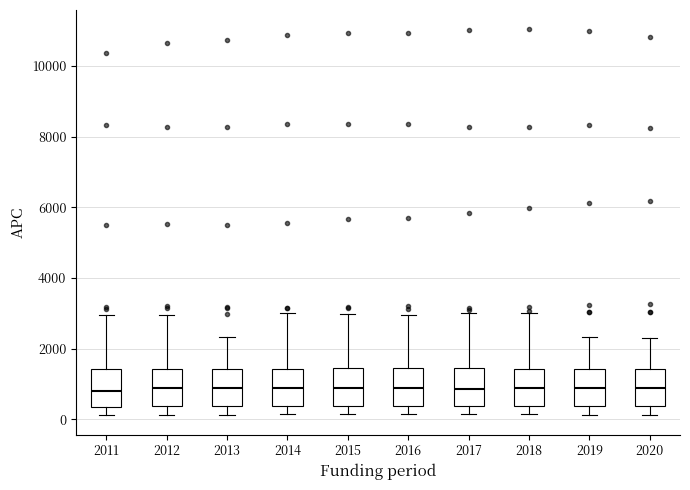

Reading left to right, transcribe this box plot: for each box, give where its median line is, the range the box spans, and where its two whiskers end, as read against the y-axis. The values are not printed on the chart, so give them approximately, as read against the axis.

2011: median 800, box 400 to 1400, whiskers 200 to 3000
2012: median 800, box 400 to 1400, whiskers 200 to 3000
2013: median 800, box 400 to 1400, whiskers 200 to 2400
2014: median 800, box 400 to 1400, whiskers 200 to 3000
2015: median 800, box 400 to 1400, whiskers 200 to 3000
2016: median 800, box 400 to 1400, whiskers 200 to 3000
2017: median 800, box 400 to 1400, whiskers 200 to 3000
2018: median 800, box 400 to 1400, whiskers 200 to 3000
2019: median 800, box 400 to 1400, whiskers 200 to 2400
2020: median 800, box 400 to 1400, whiskers 200 to 2200